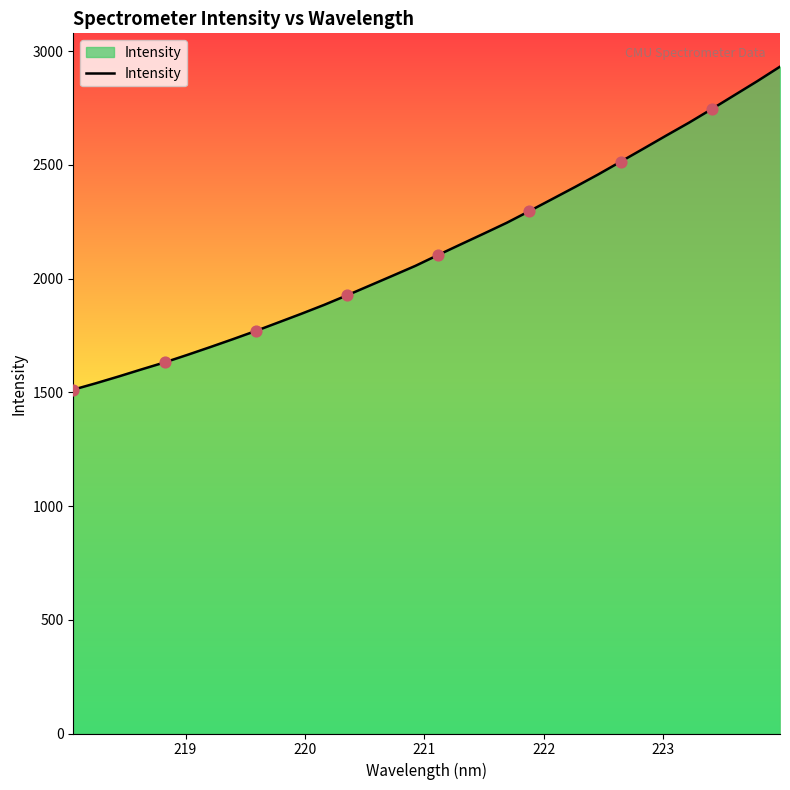

What is the maximum value shown in the chart?

2932.2